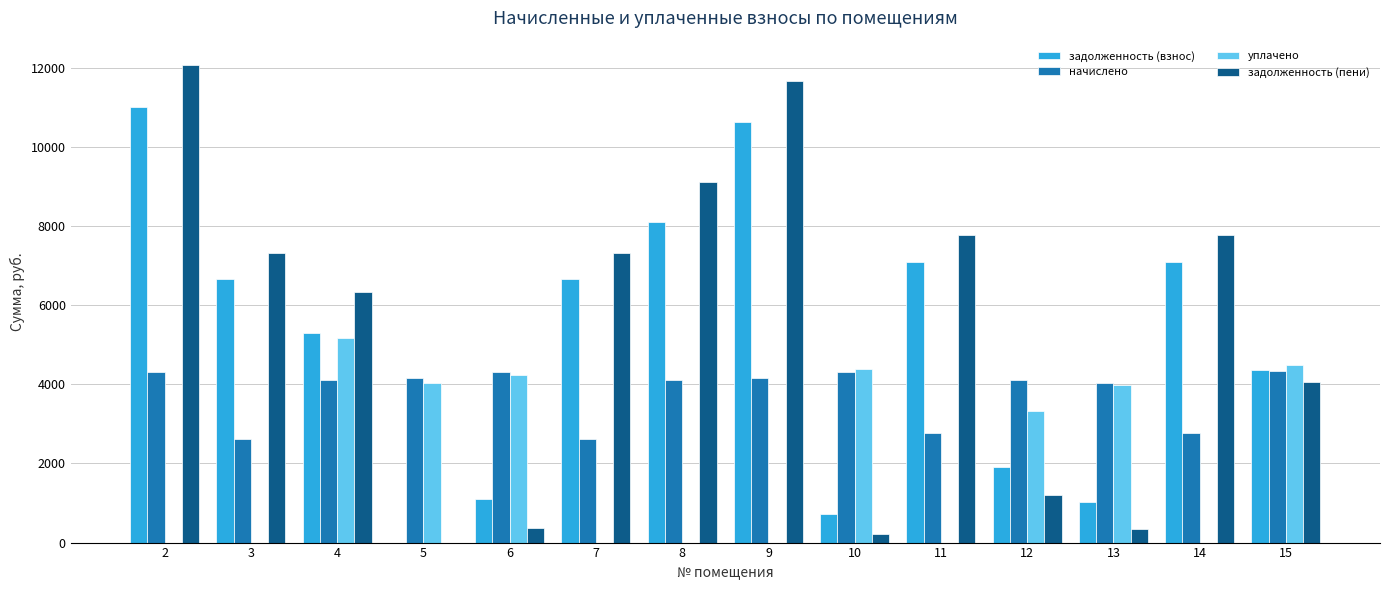

Is it true that начислено equals 6543.7 at 15?

False